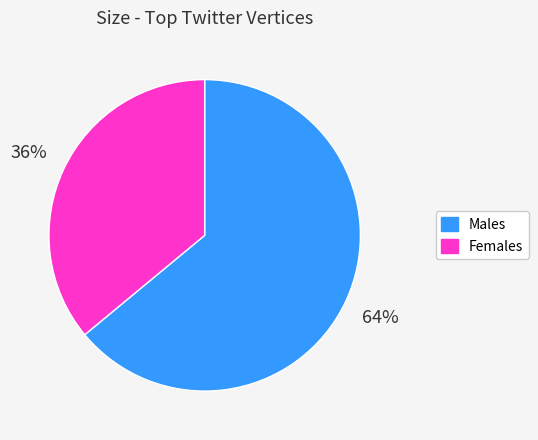

To the nearest percent, what is the difference between the largest and smallest slice percentages?

28%